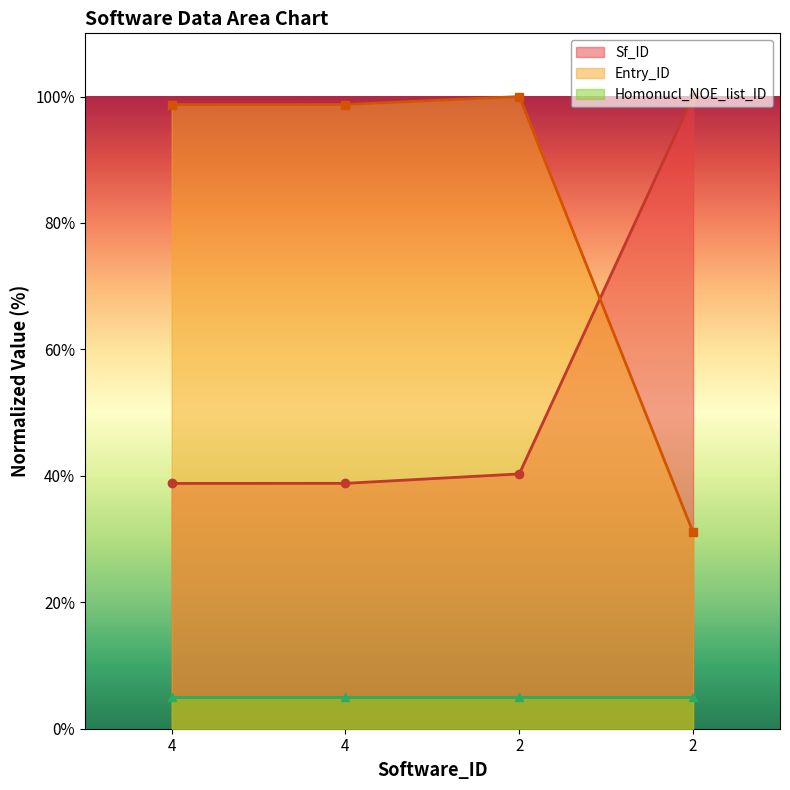

What is the value of the Entry_ID point at the 4th from the left?

100.0